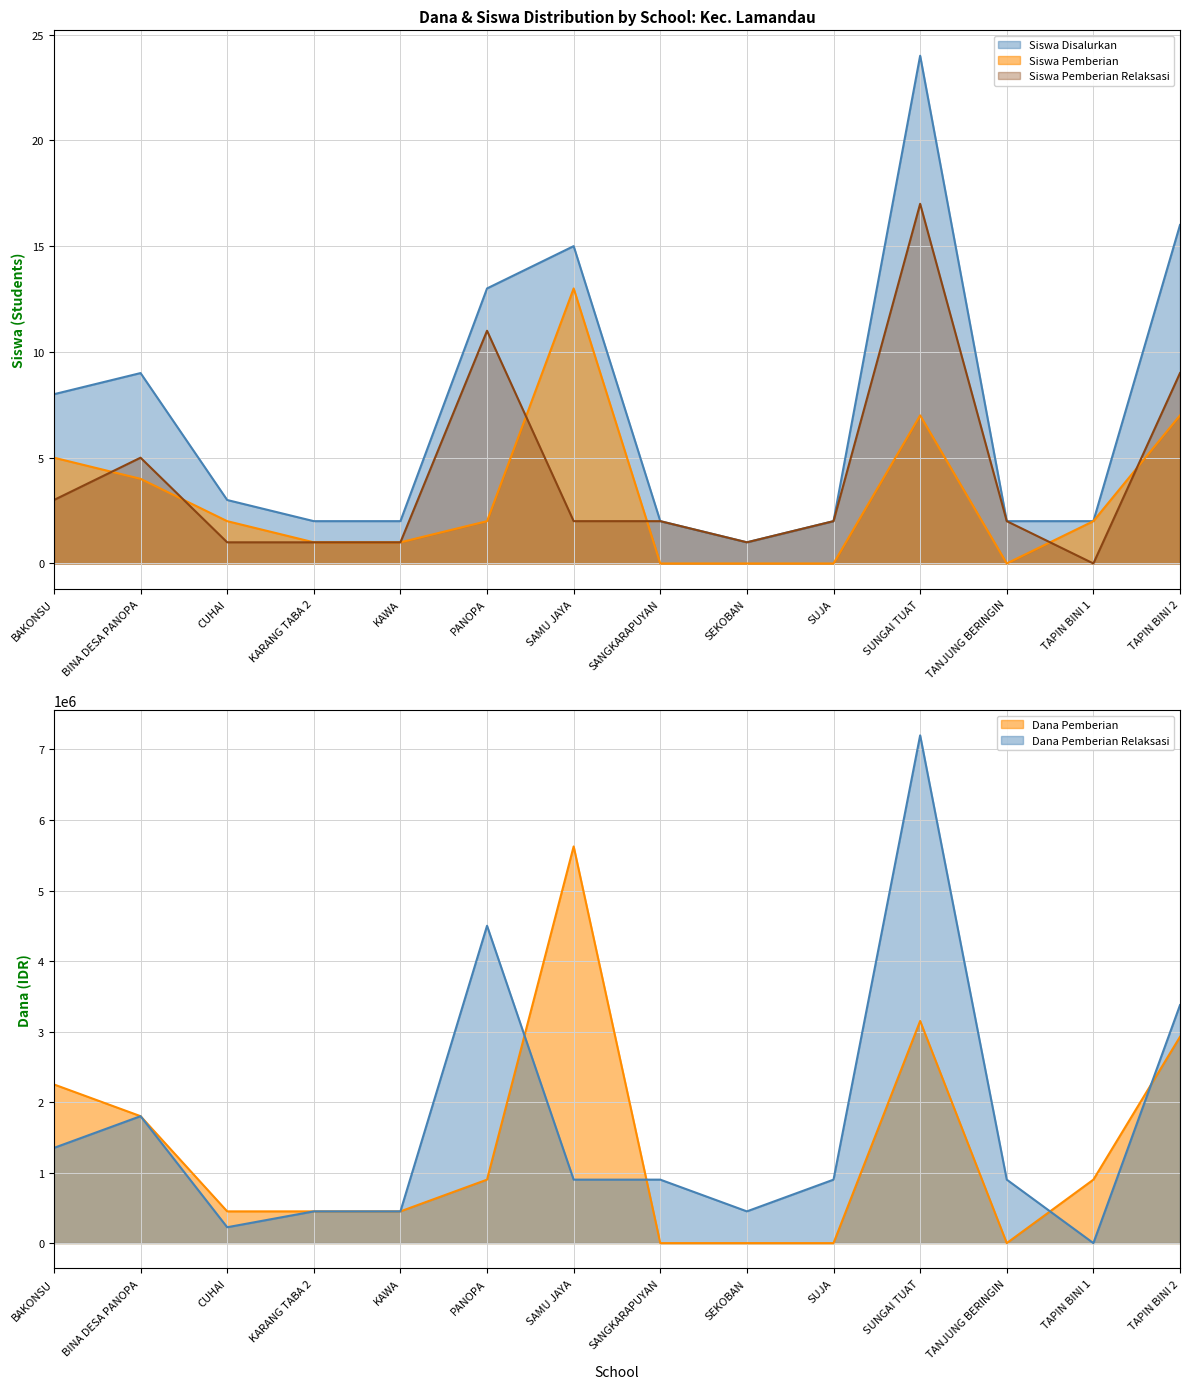

Reading left to right, list all the values displayed in this chart.

Siswa Disalurkan: 8	9	3	2	2	13	15	2	1	2	24	2	2	16
Siswa Pemberian: 5	4	2	1	1	2	13	0	0	0	7	0	2	7
Siswa Pemberian Relaksasi: 3	5	1	1	1	11	2	2	1	2	17	2	0	9
Dana Pemberian: 2250000	1800000	450000	450000	450000	900000	5625000	0	0	0	3150000	0	900000	2925000
Dana Pemberian Relaksasi: 1350000	1800000	225000	450000	450000	4500000	900000	900000	450000	900000	7200000	900000	0	3375000